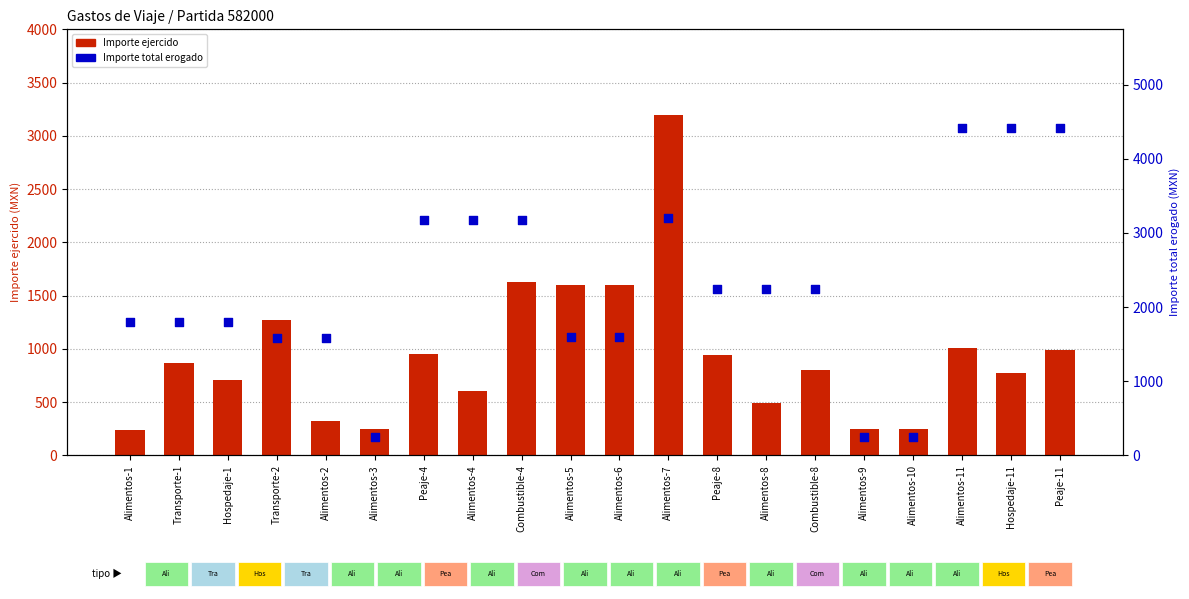

Which series has the largest total across all categories?

Importe total erogado